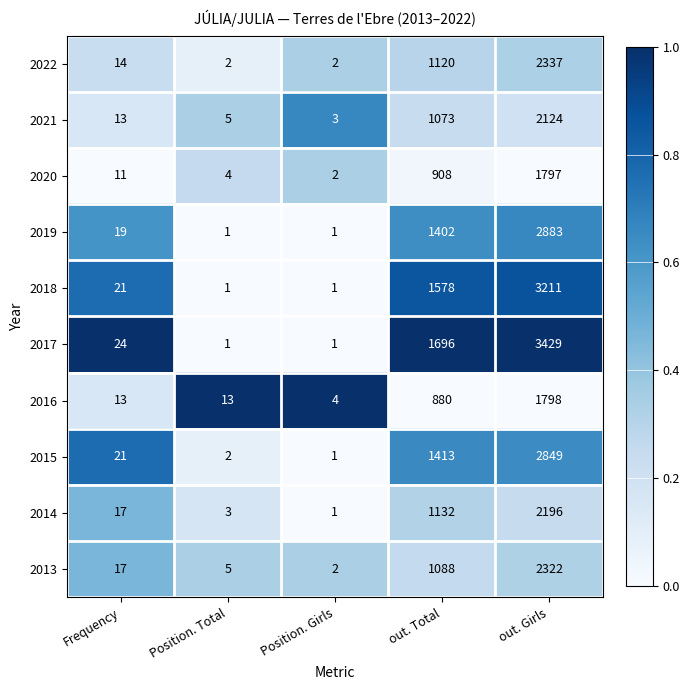

Which category has the highest value across all series?

out. Girls